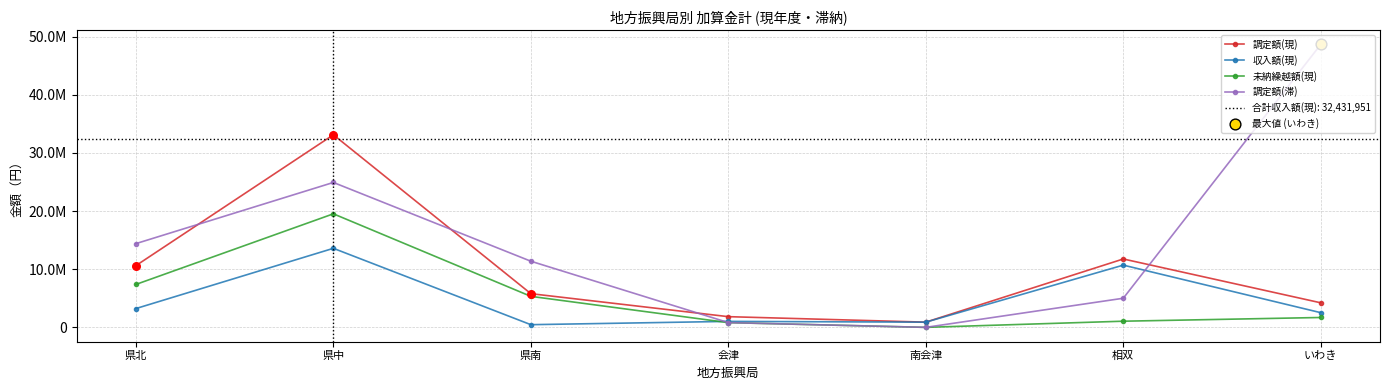

Which series has the largest Y range (max minus min)?

調定額(滞)